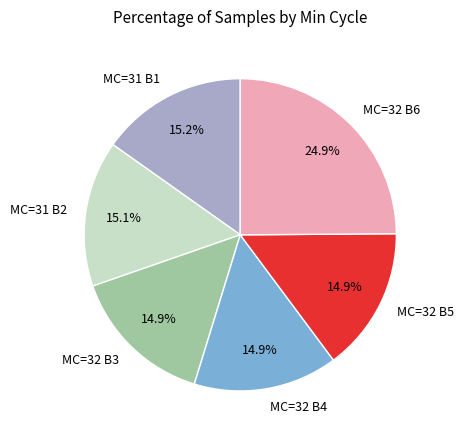

Which slice is the largest?

MC=32 B6